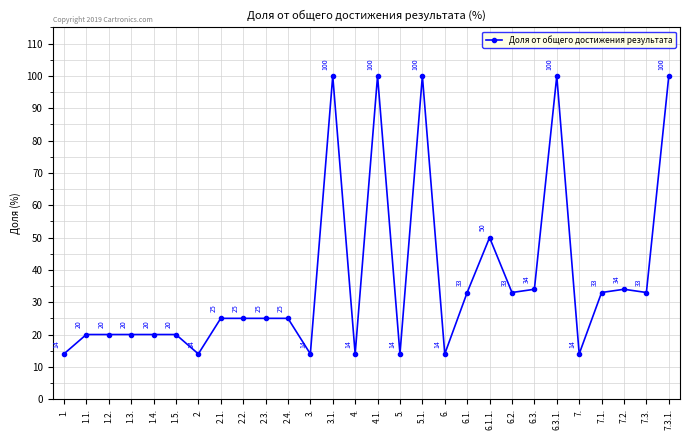

How many interior local valleys (lower than both neighbors) does the data have?

8